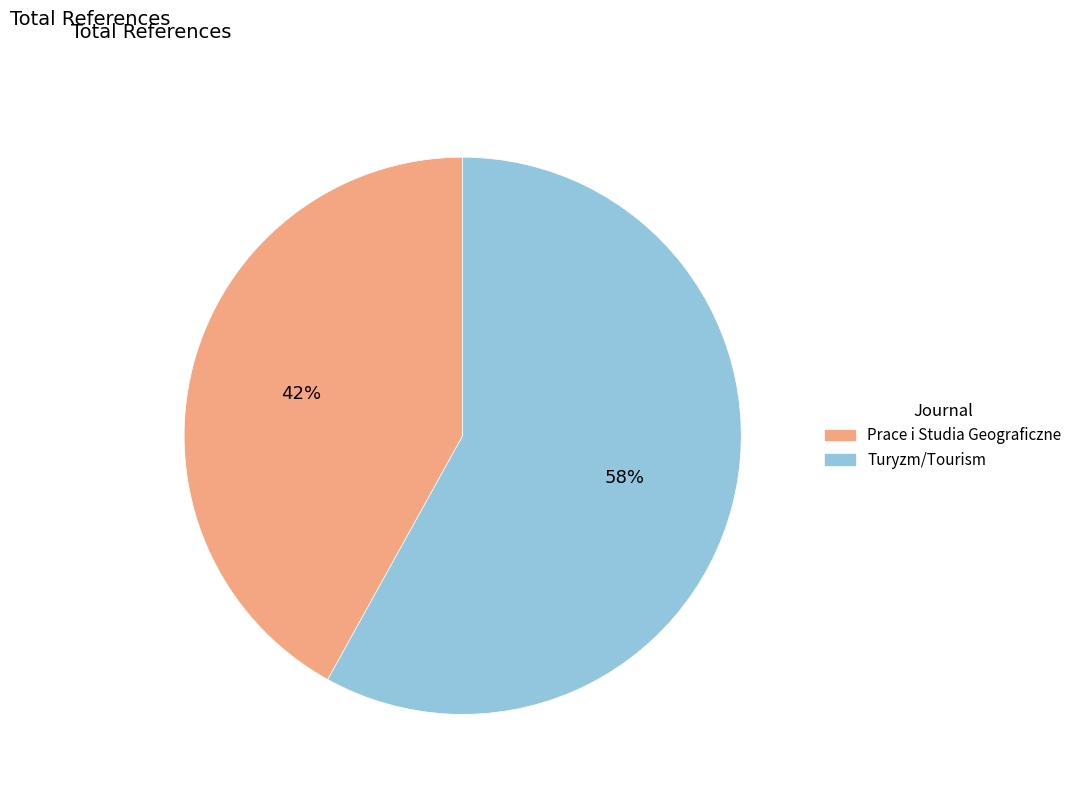

To the nearest percent, what is the combined percentage of Prace i Studia Geograficzne and Turyzm/Tourism?

100%